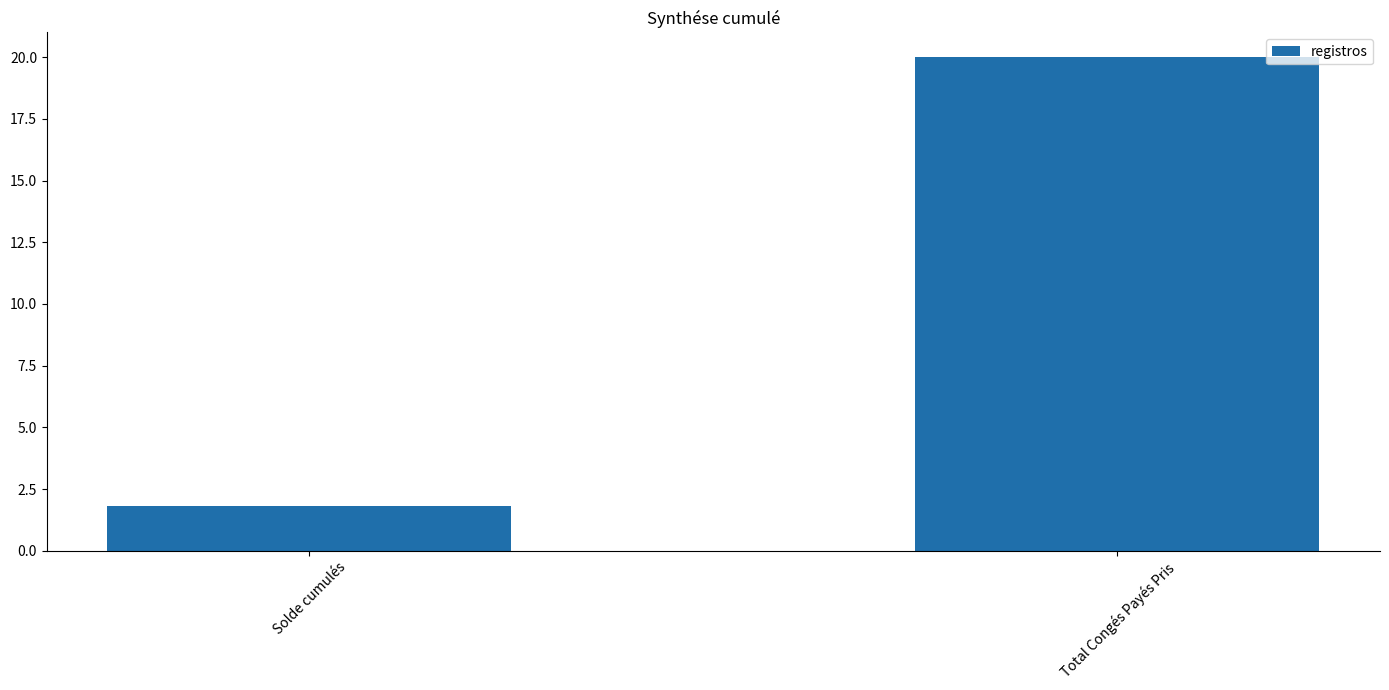

At which category does the chart reach its peak across all series?

Total Congés Payés Pris